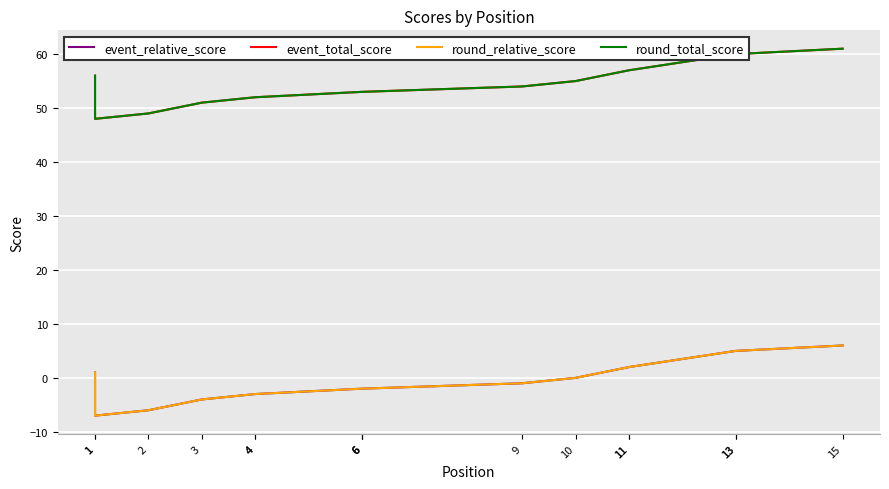

What is the difference between the second highest and second lowest values in the round_total_score series?

11